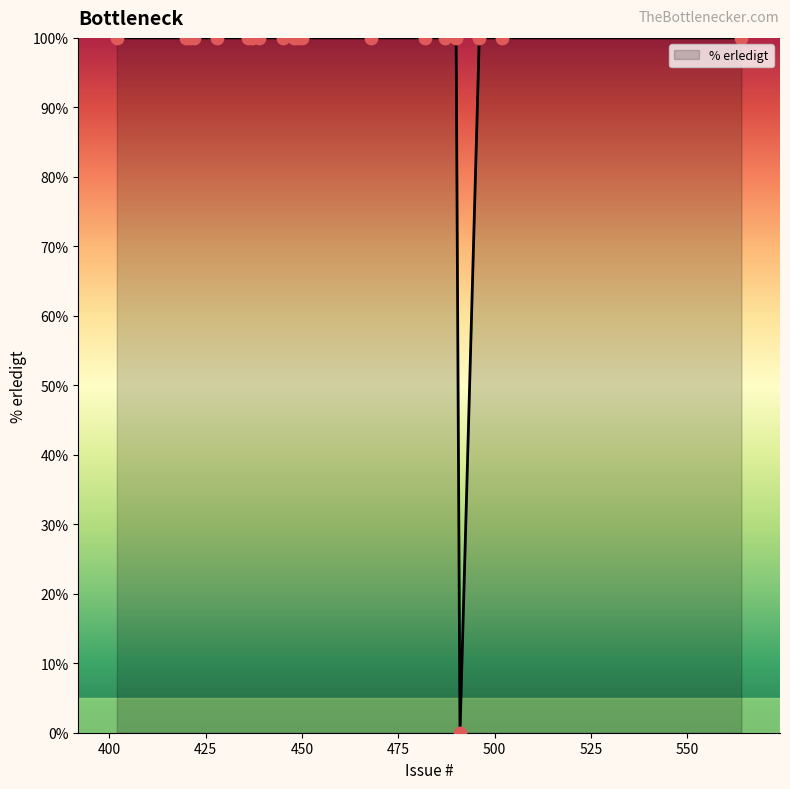

What is the greatest value displayed?

100